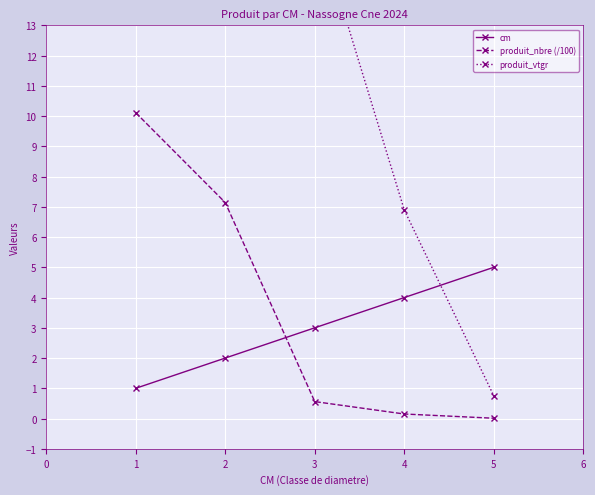

Is it true that produit_nbre (/100) equals 10.1 at 1?

True